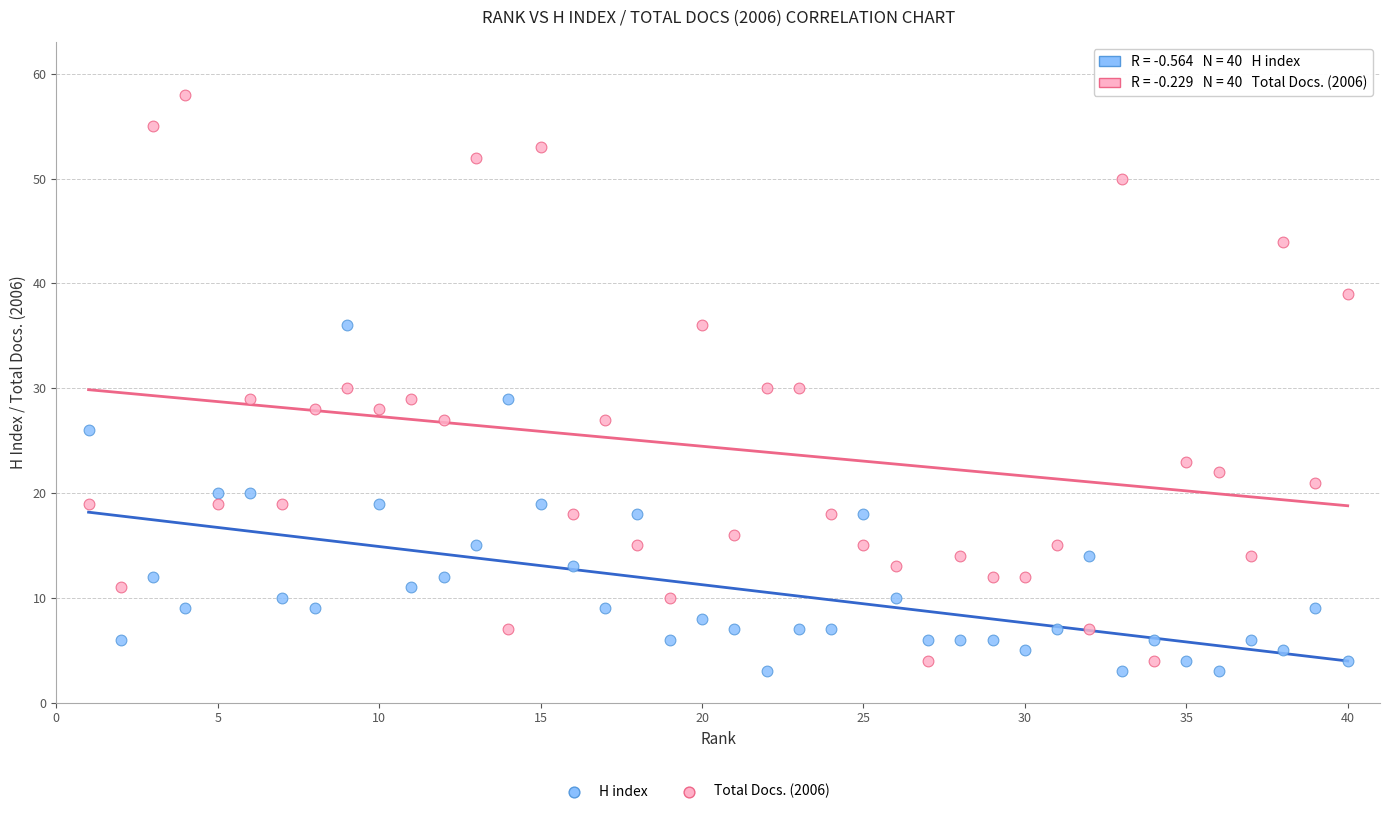

Across all data points, what is the range of X values (max minus min)?

39